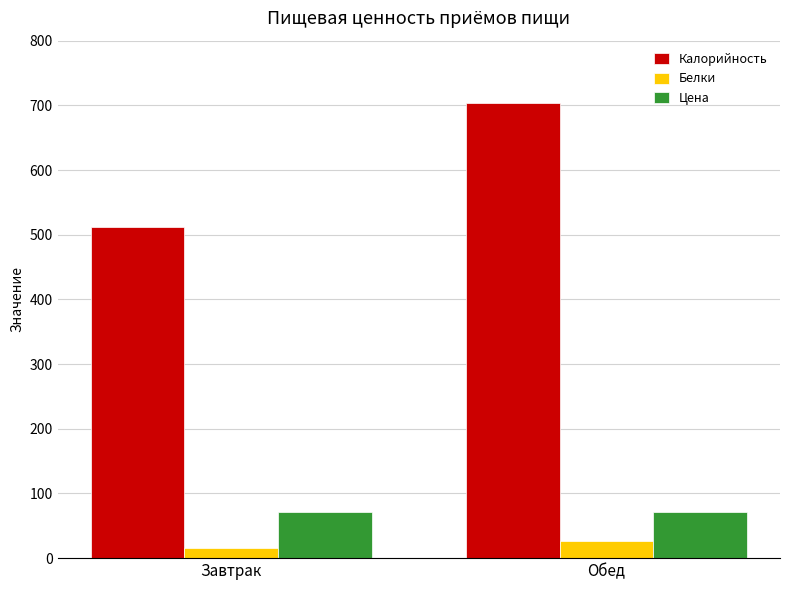

Count the number of categories in the chart.

2